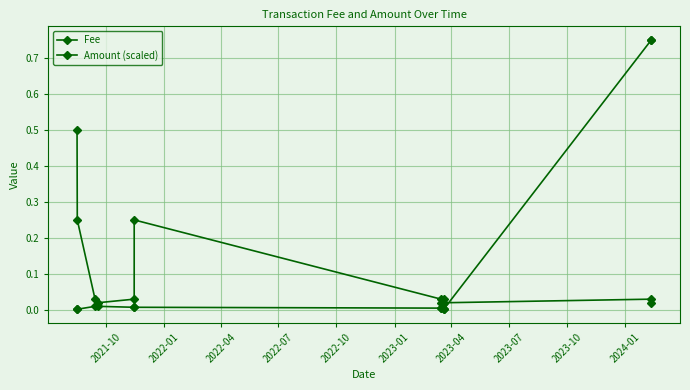

Which series has the largest total across all categories?

Amount (scaled)